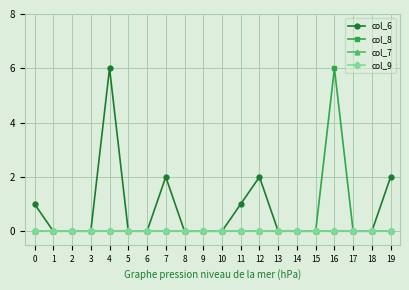

Is this an area chart (filled region under the line)?

No